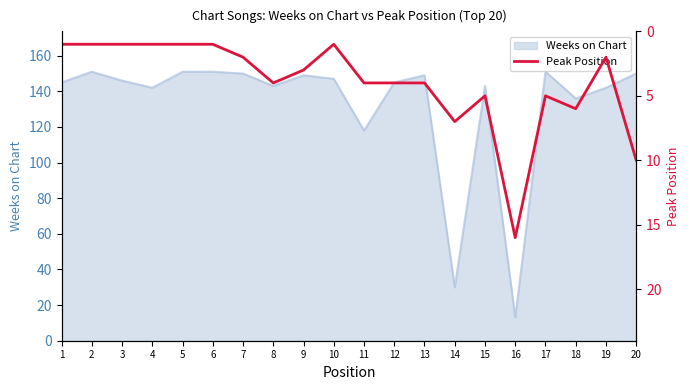

True or false: Weeks on Chart has a value of 216 at 17.

False